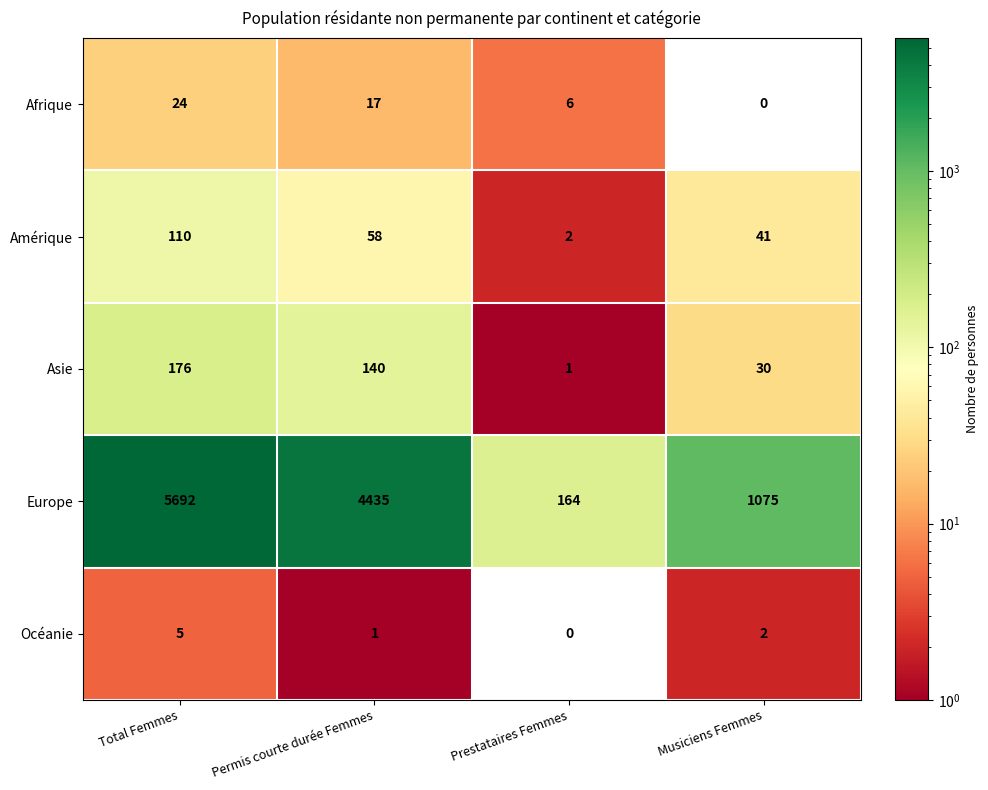

Is it true that Océanie equals 2 at Musiciens Femmes?

True